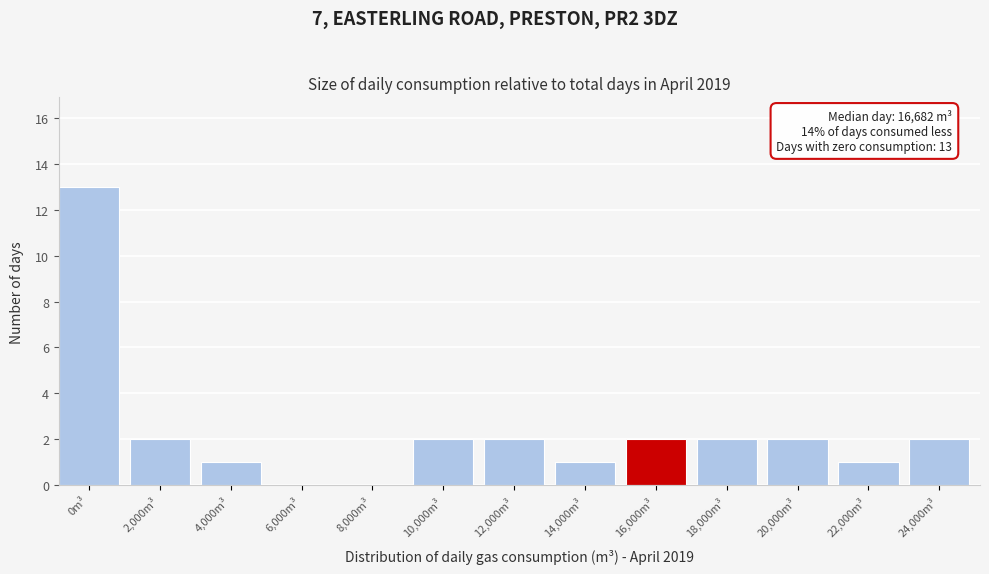

Reading left to right, list all the values displayed in this chart.

0m³=13	2,000m³=2	4,000m³=1	6,000m³=0	8,000m³=0	10,000m³=2	12,000m³=2	14,000m³=1	16,000m³=2	18,000m³=2	20,000m³=2	22,000m³=1	24,000m³=2